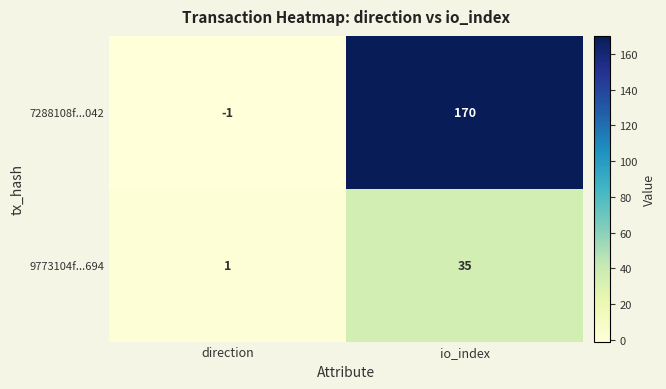

Count the number of categories in the chart.

2